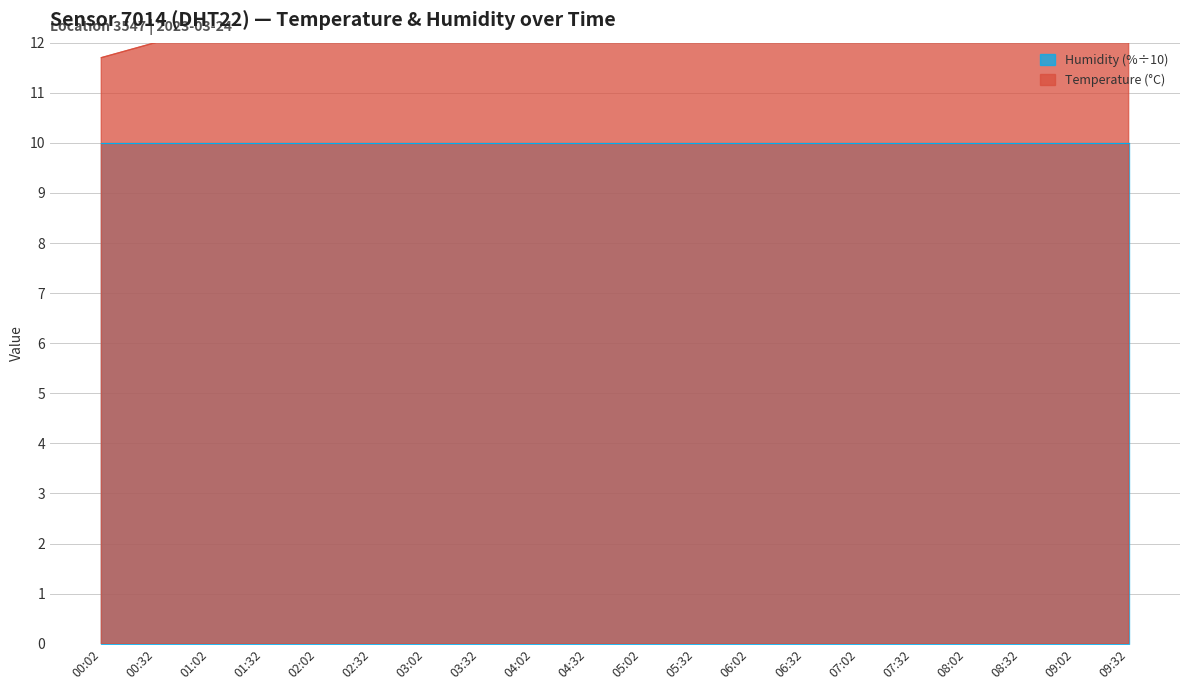

What position from the left is 07:02?

15